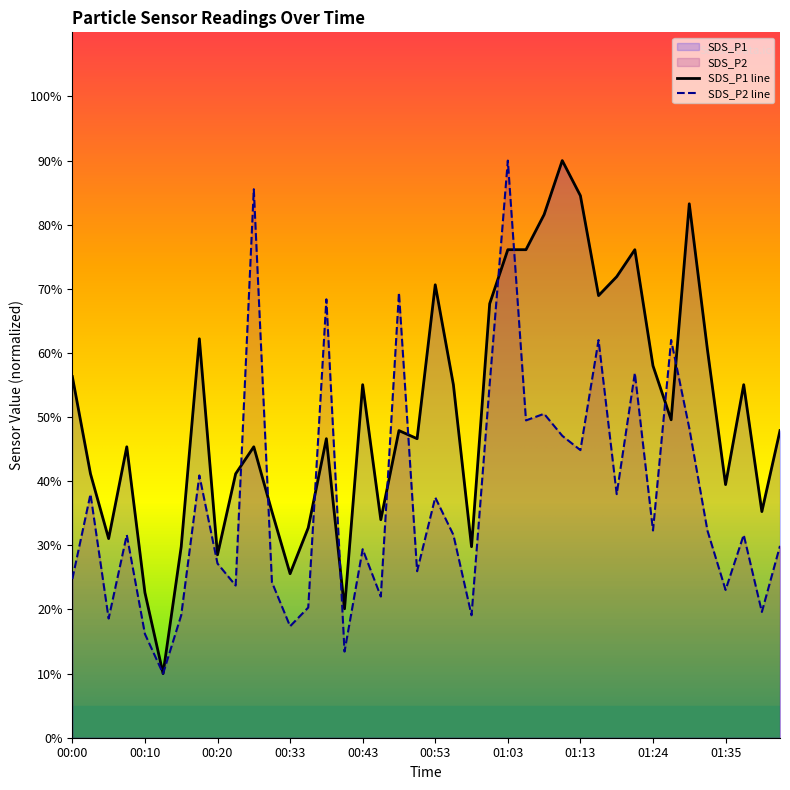

Where is SDS_P2 nearest to the value 50?

01:08